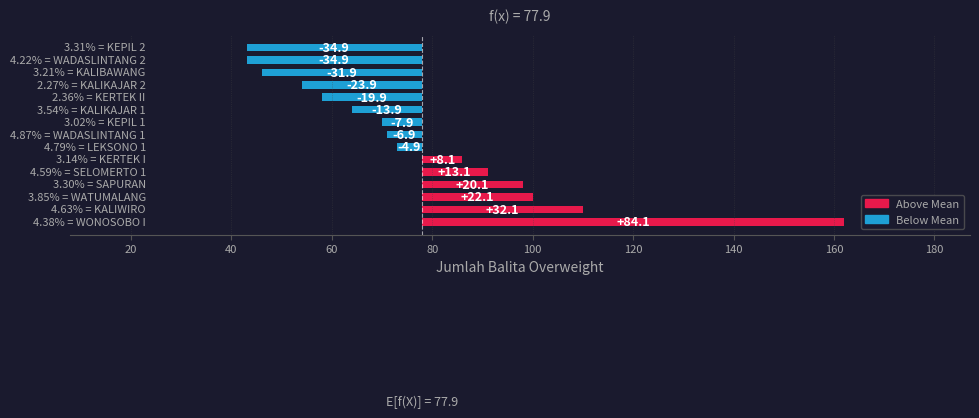

What is the maximum value shown in the chart?

84.1